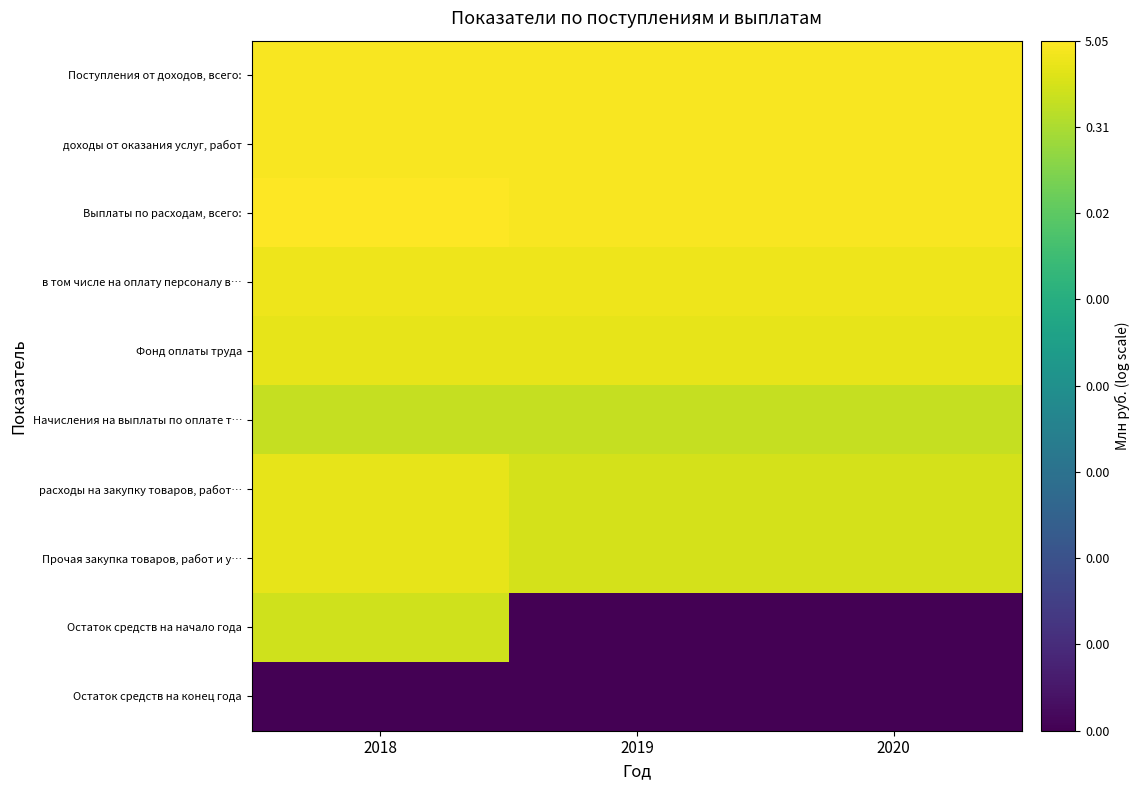

Reading left to right, transcribe all the data shown in this chart.

Поступления от доходов, всего:: 2018=6.6	2019=6.6	2020=6.6
доходы от оказания услуг, работ: 2018=6.6	2019=6.6	2020=6.6
Выплаты по расходам, всего:: 2018=6.7	2019=6.6	2020=6.6
в том числе на оплату персоналу в…: 2018=6.5	2019=6.5	2020=6.5
Фонд оплаты труда: 2018=6.4	2019=6.4	2020=6.4
Начисления на выплаты по оплате т…: 2018=5.8	2019=5.8	2020=5.8
расходы на закупку товаров, работ…: 2018=6.3	2019=6.1	2020=6.1
Прочая закупка товаров, работ и у…: 2018=6.3	2019=6.1	2020=6.1
Остаток средств на начало года: 2018=6.0	2019=-3.0	2020=-3.0
Остаток средств на конец года: 2018=-3.0	2019=-3.0	2020=-3.0